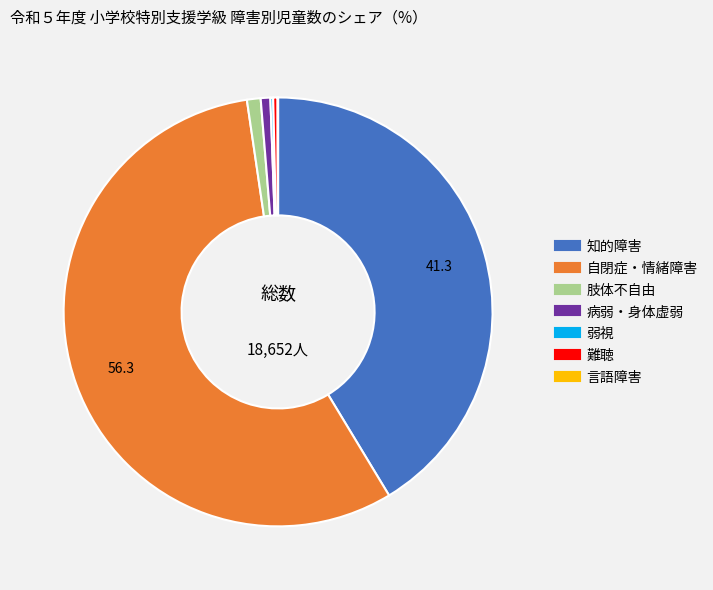

True or false: 病弱・身体虚弱 accounts for 1% of the total.

True